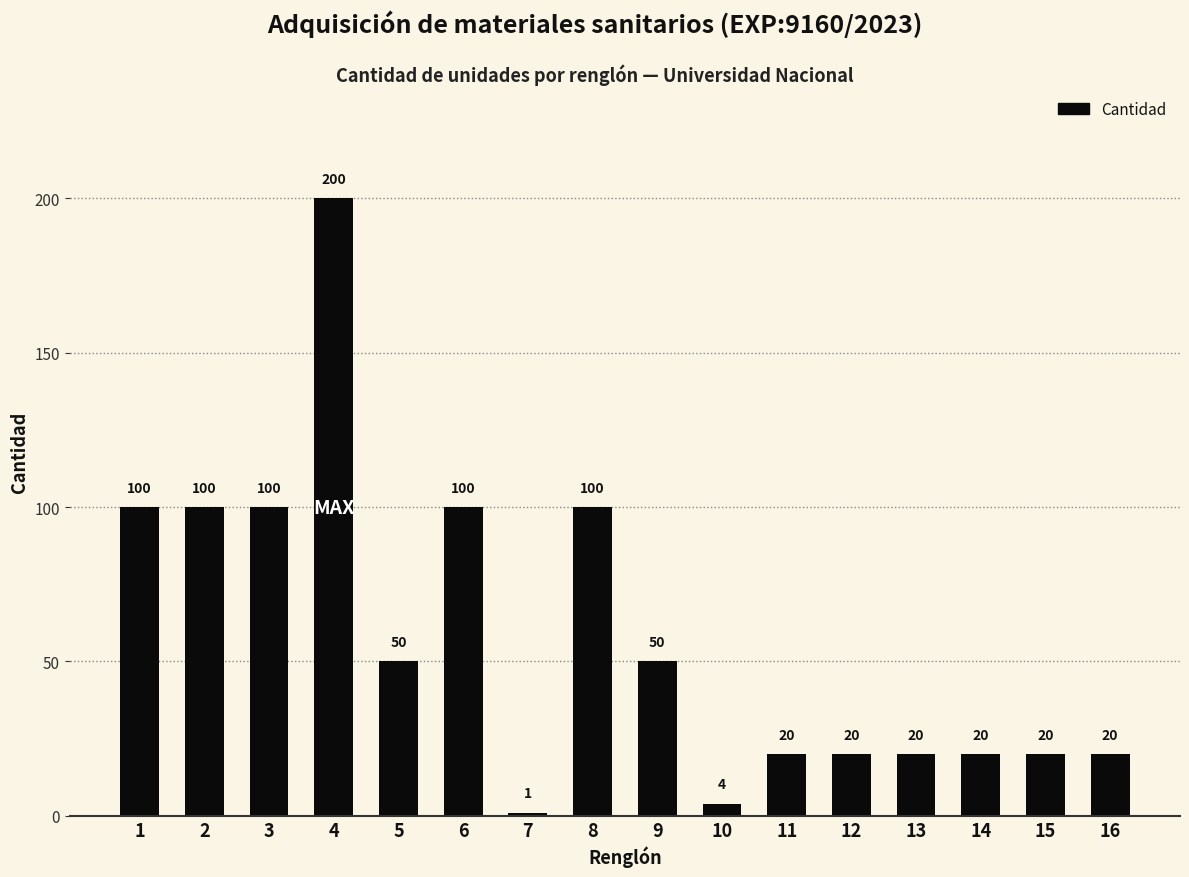

Reading left to right, what are all the values shown in this chart?

100	100	100	200	50	100	1	100	50	4	20	20	20	20	20	20